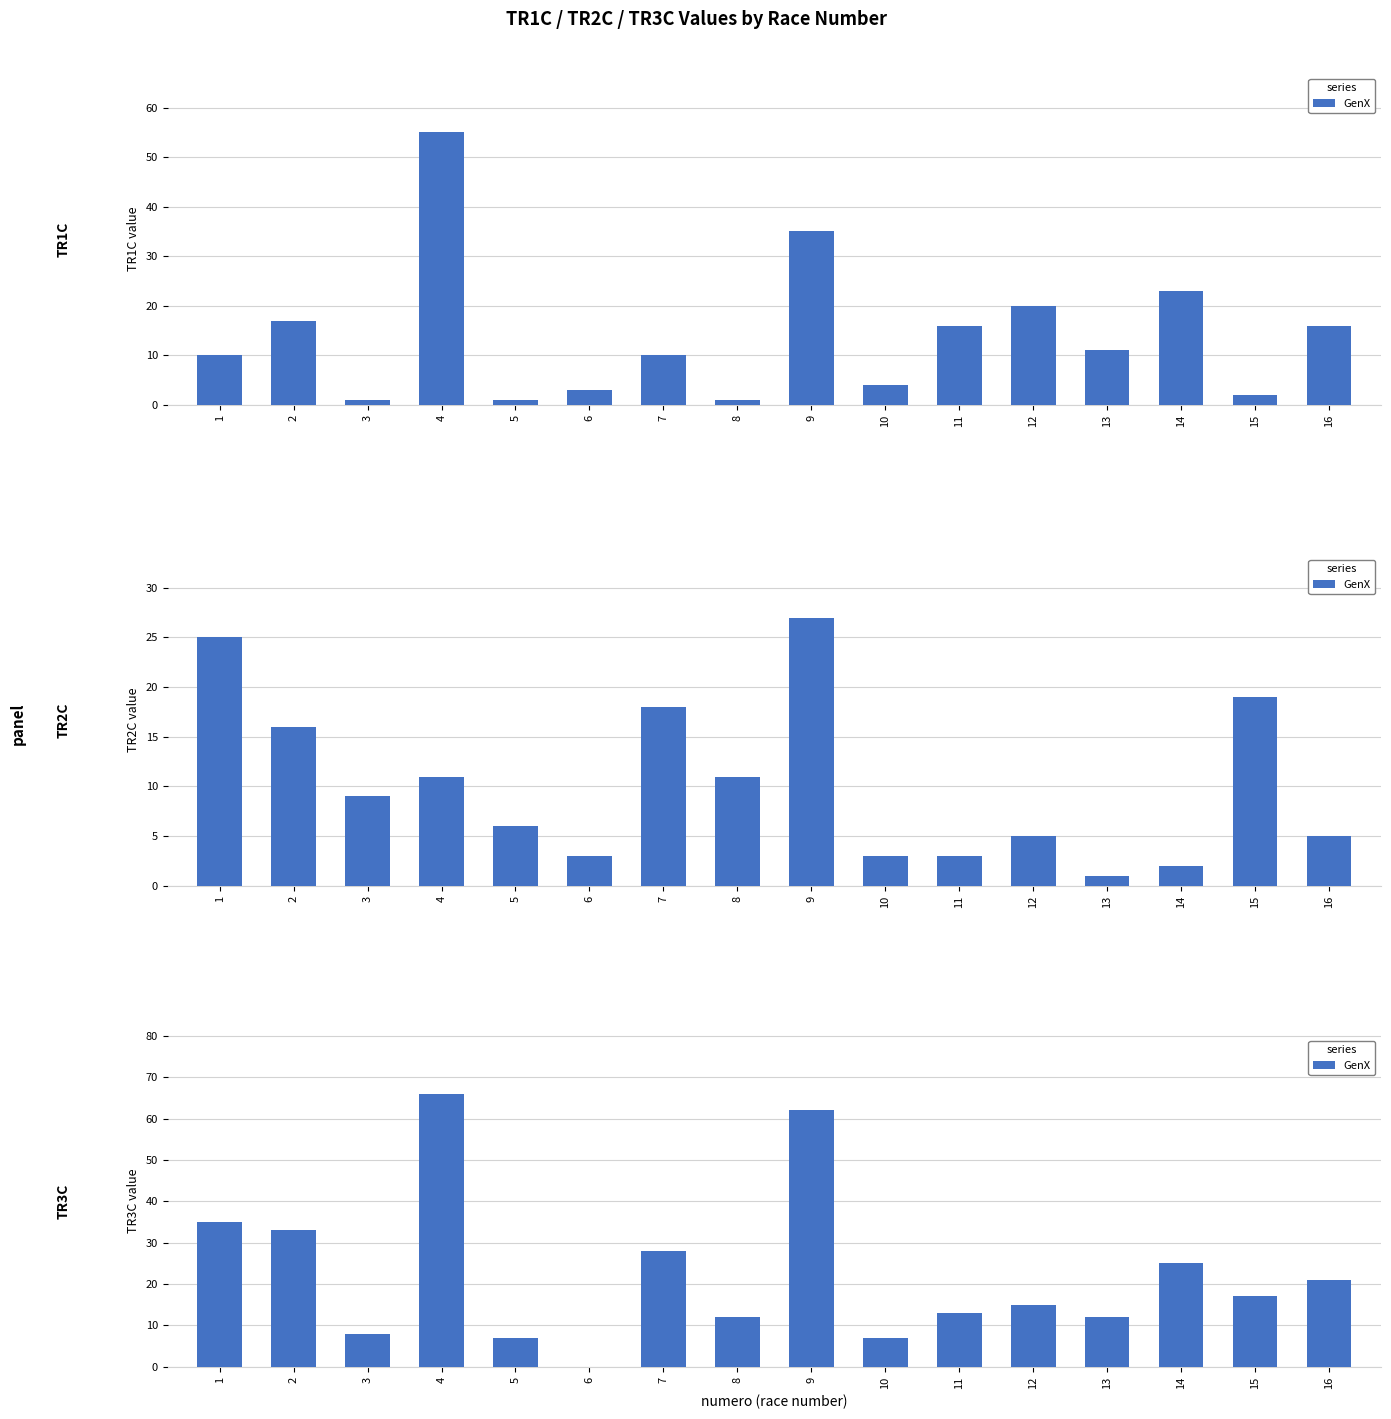

Does the chart contain stacked bars?

No